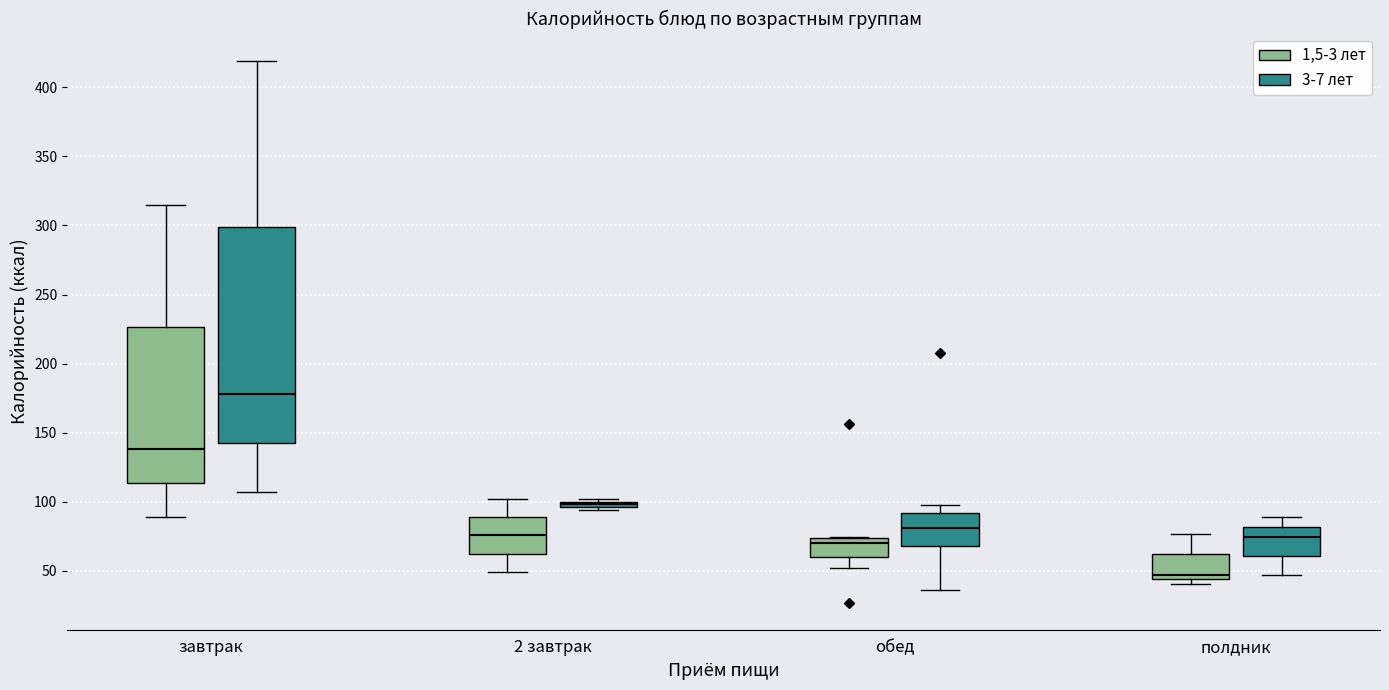

Comparing the boxes themselves (not the whiskers), which one is the tallest?

завтрак (3-7 лет)